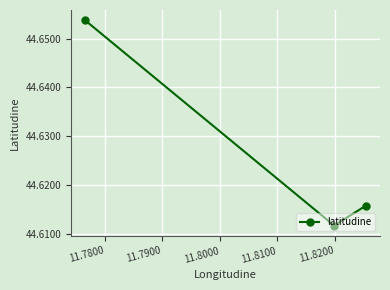

How many values are between 44 and 45?

3